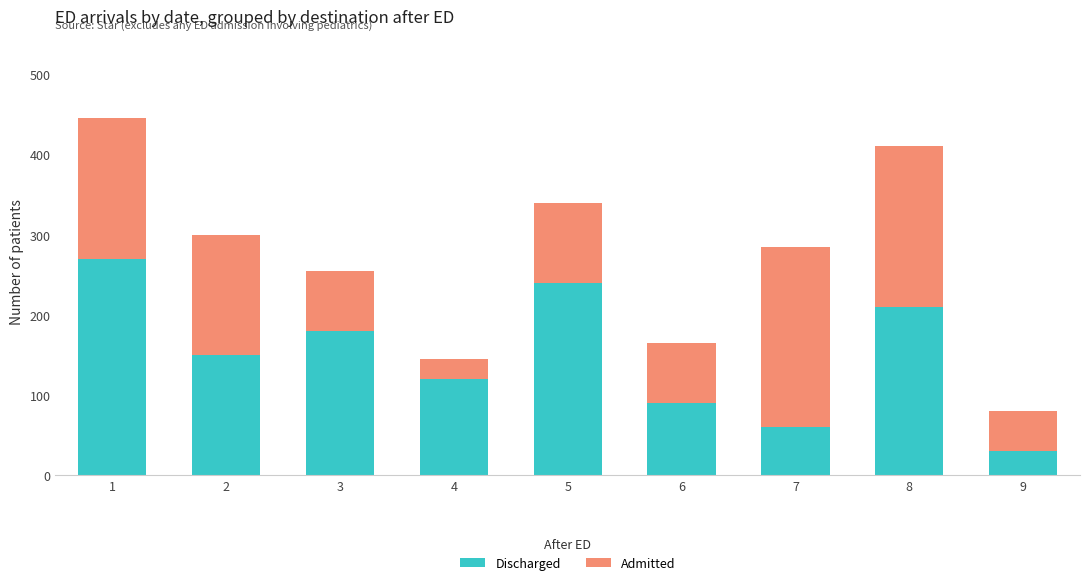

Is it true that Discharged equals 52 at 9?

False